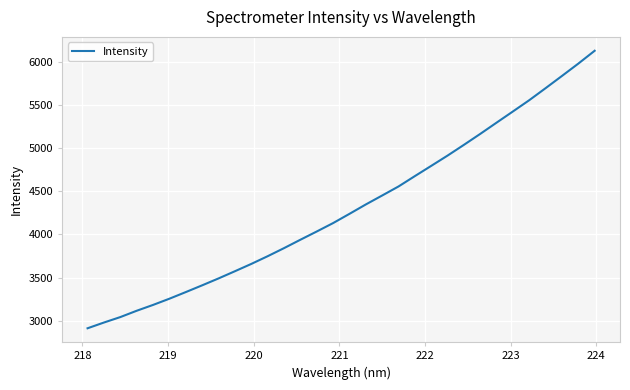

What is the difference between the second highest and minimum values?

3070.0